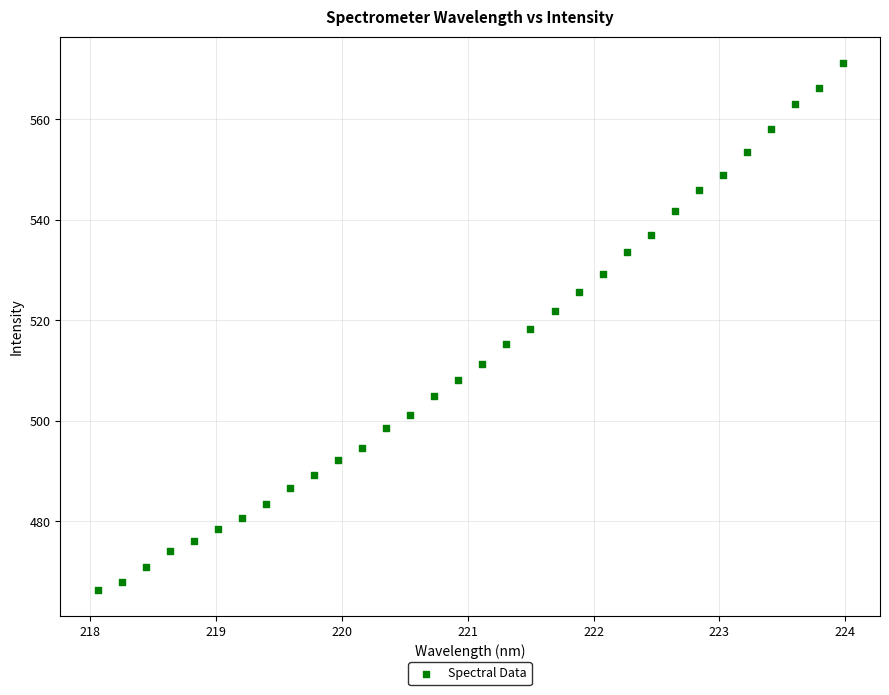

What is the range of Y values (max minus min)?

104.8